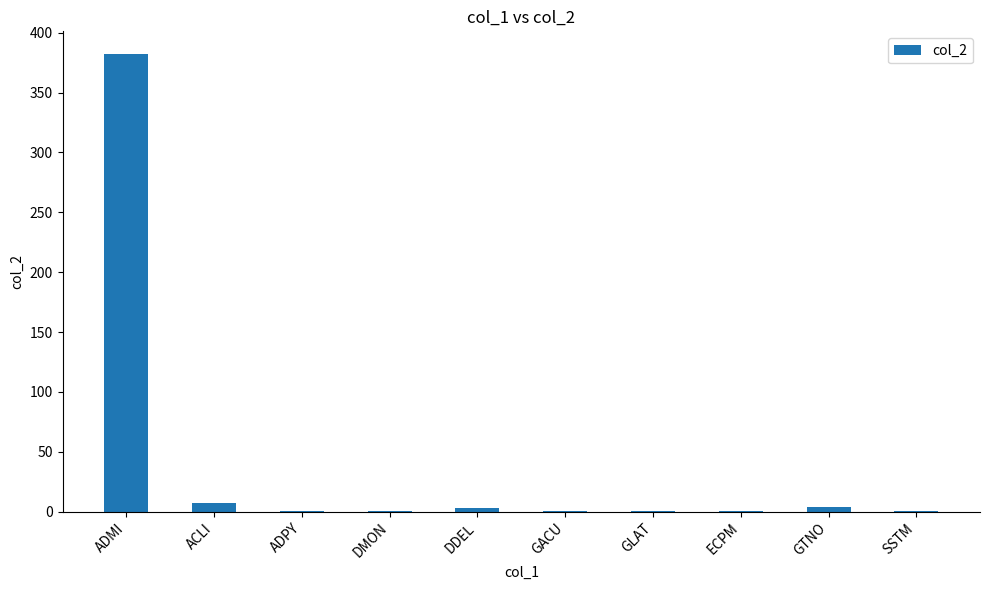

What is the sum of the values at GTNO and ADMI?

386